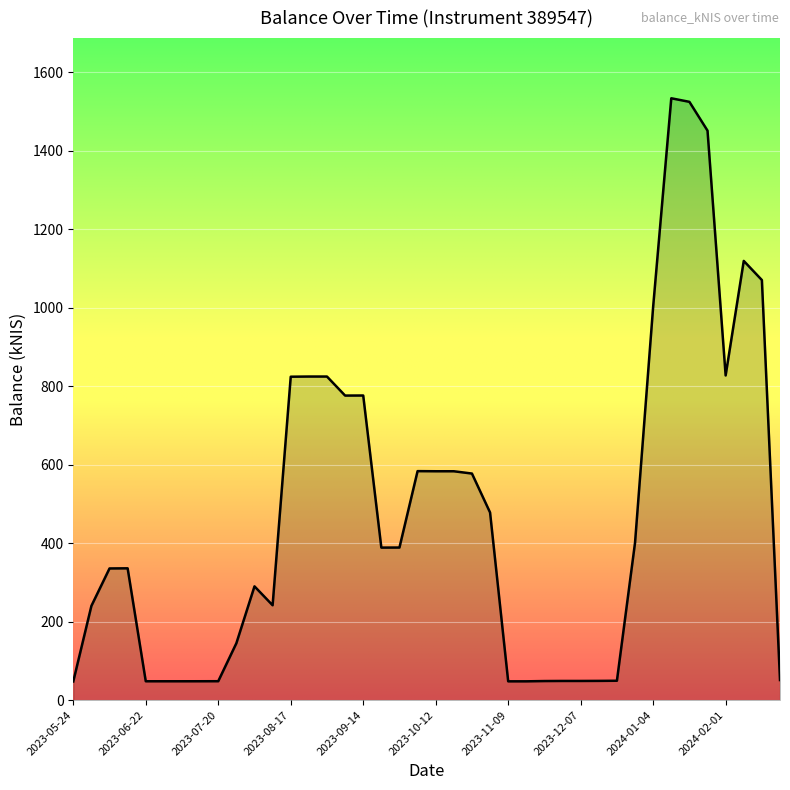

What is the greatest value displayed?

1533.6